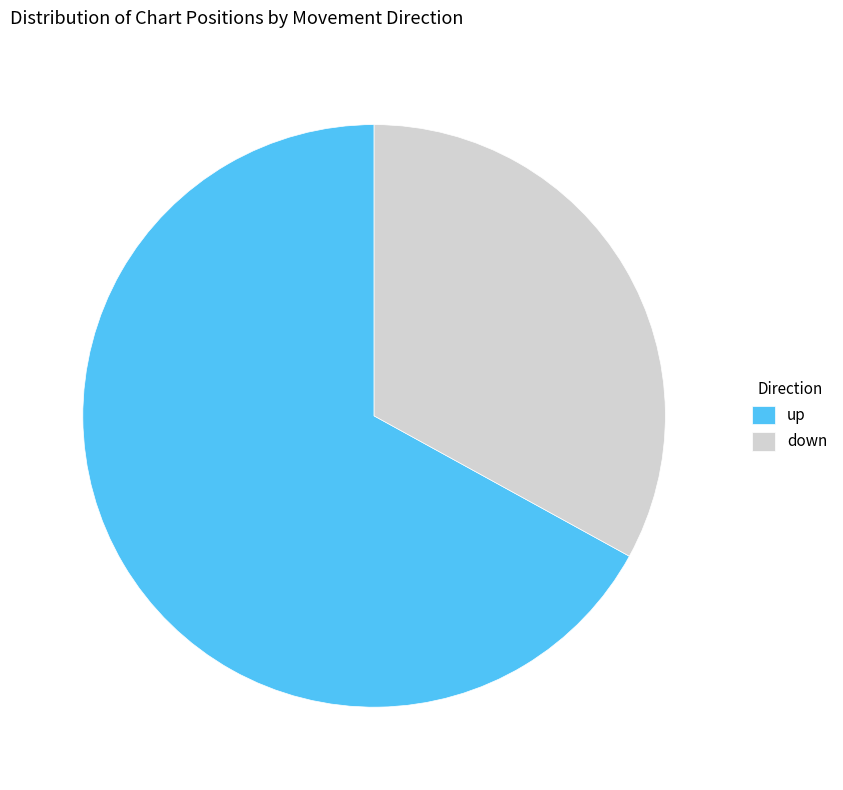

How many segments does this pie chart have?

2